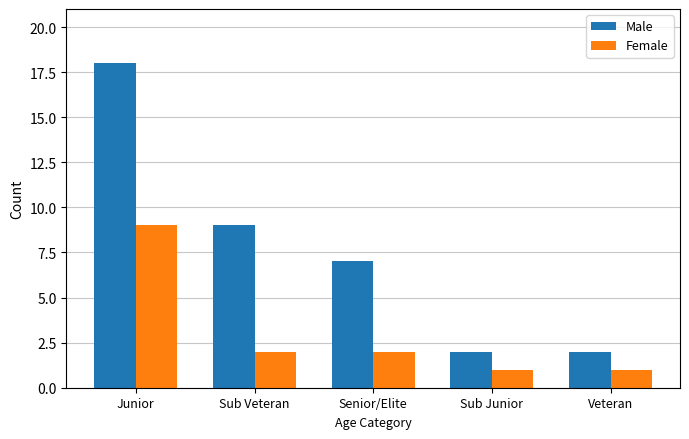

What is the maximum value for Female?

9